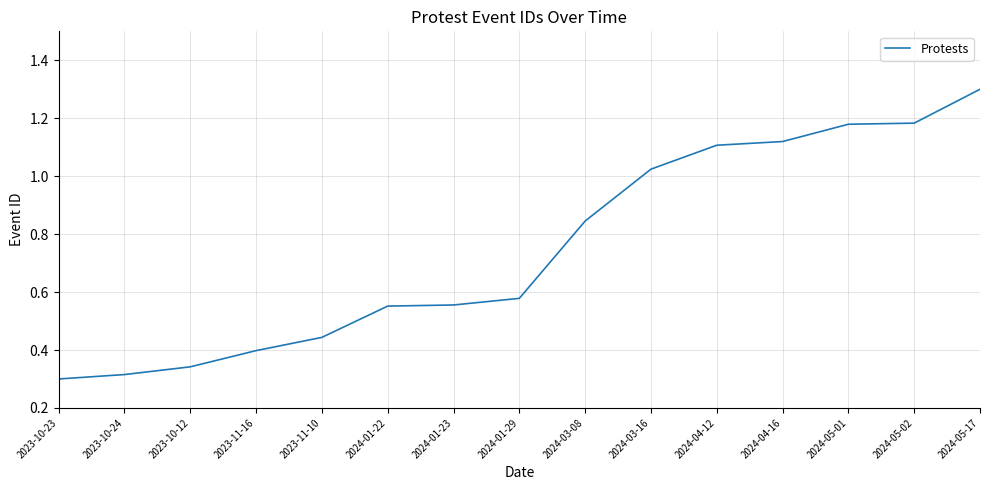

What is the average value?

0.7